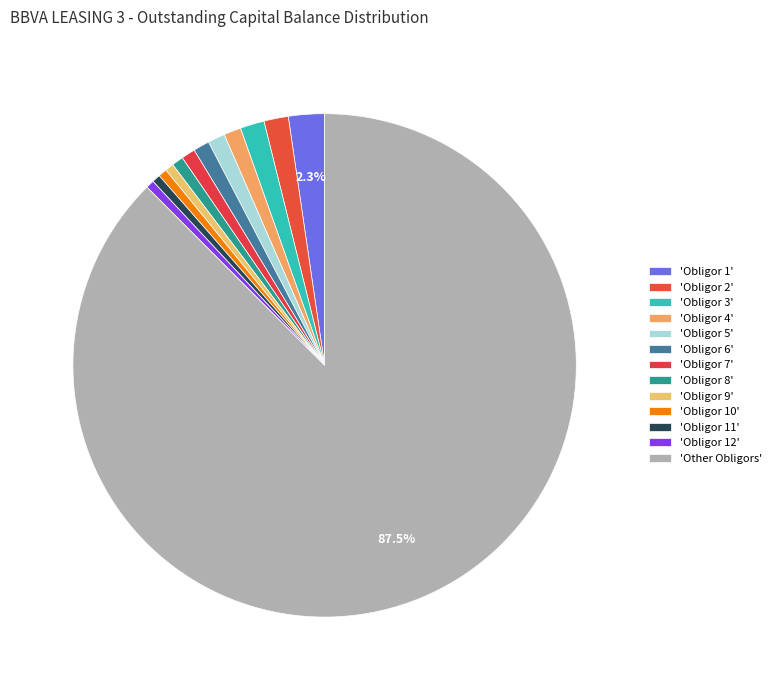

How many segments does this pie chart have?

13